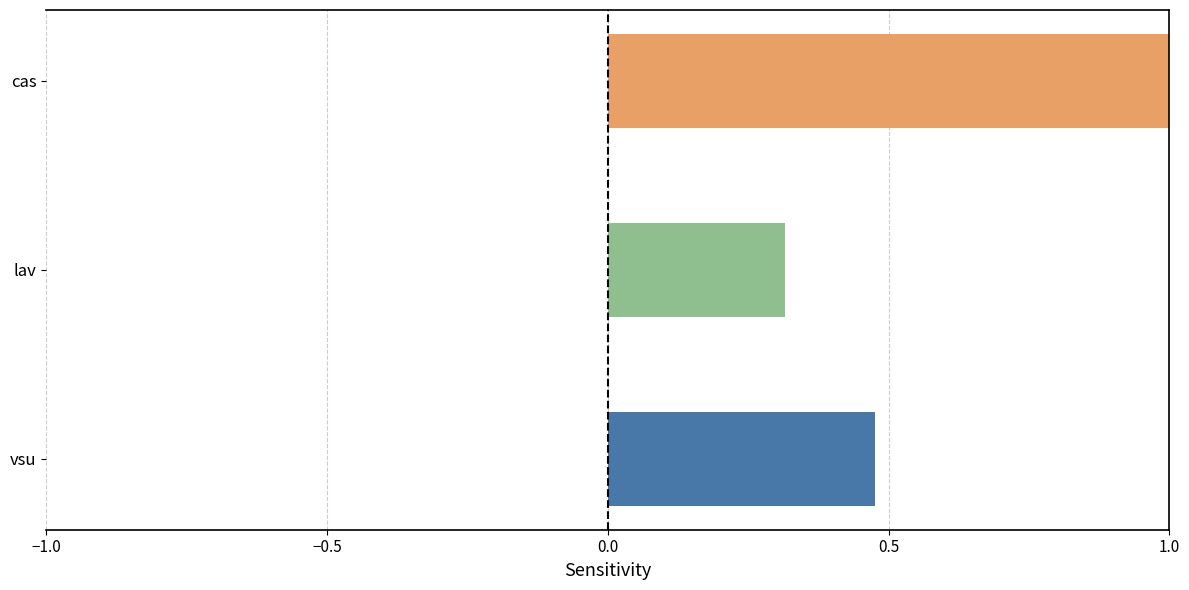

List the labels in order of value, smallest first.

lav, vsu, cas